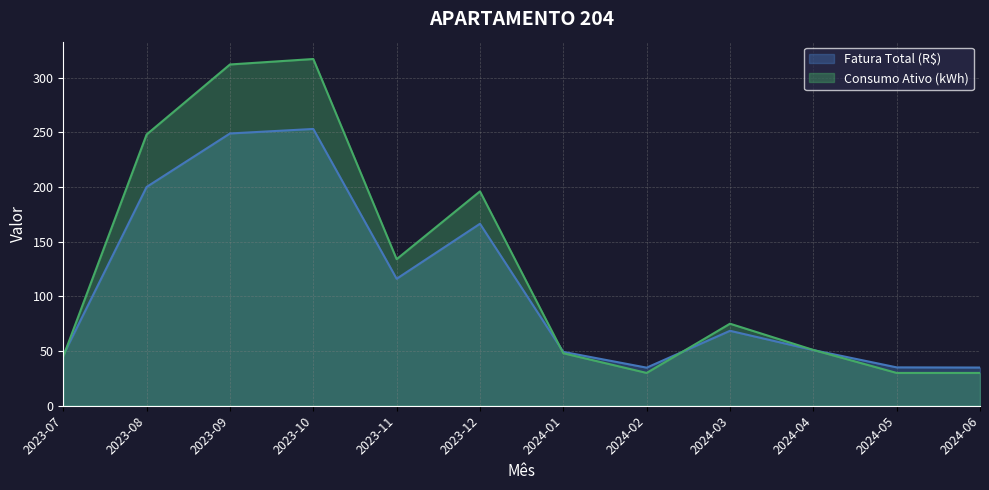

True or false: Fatura Total (R$) has a value of 34.8 at 2024-02.

True